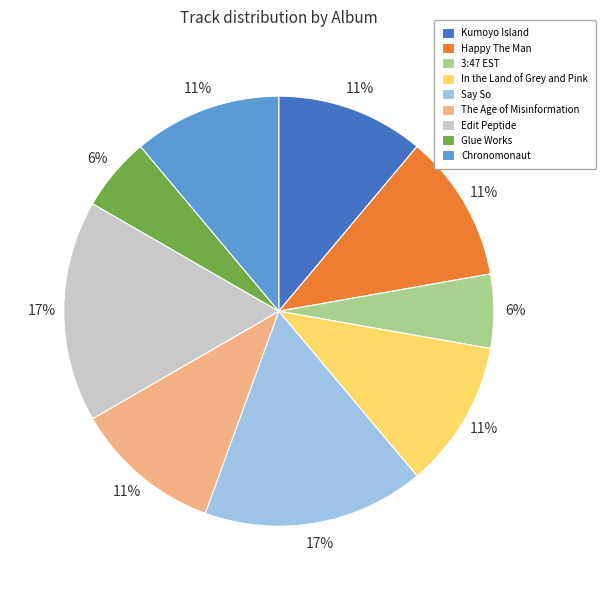

Do 3:47 EST and Glue Works together represent more than half of the pie?

No